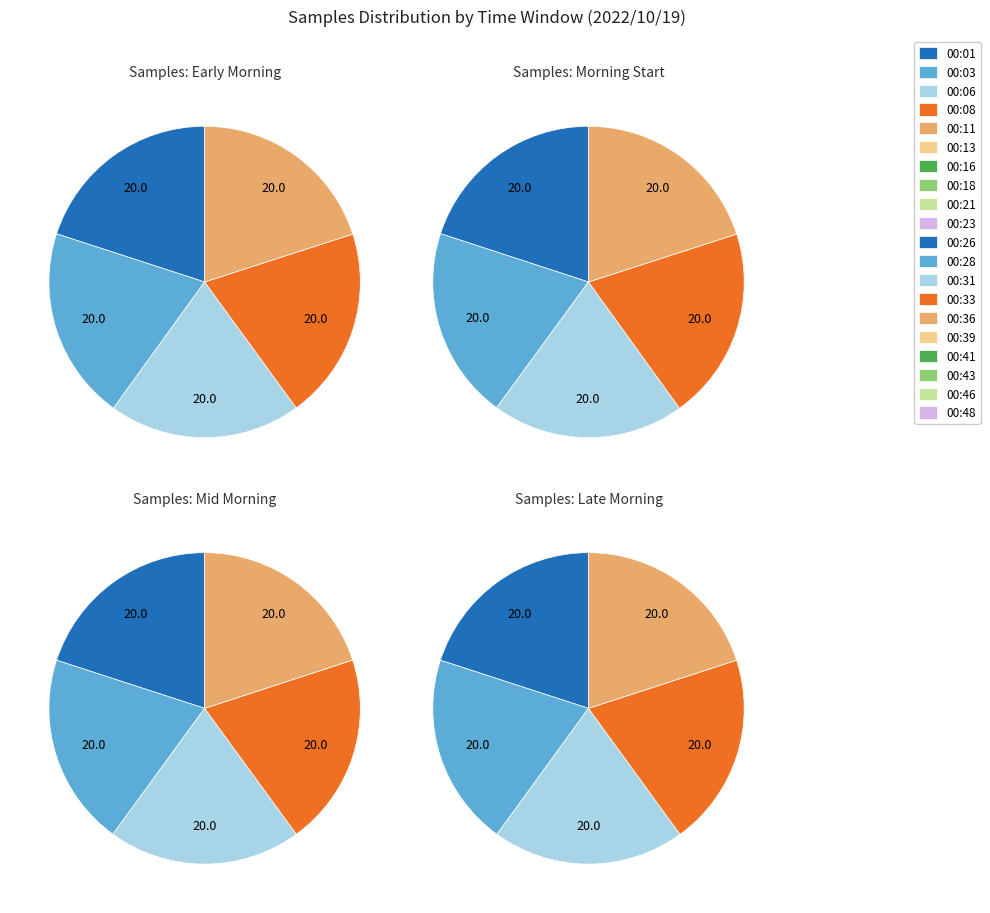

How many segments does this pie chart have?

20